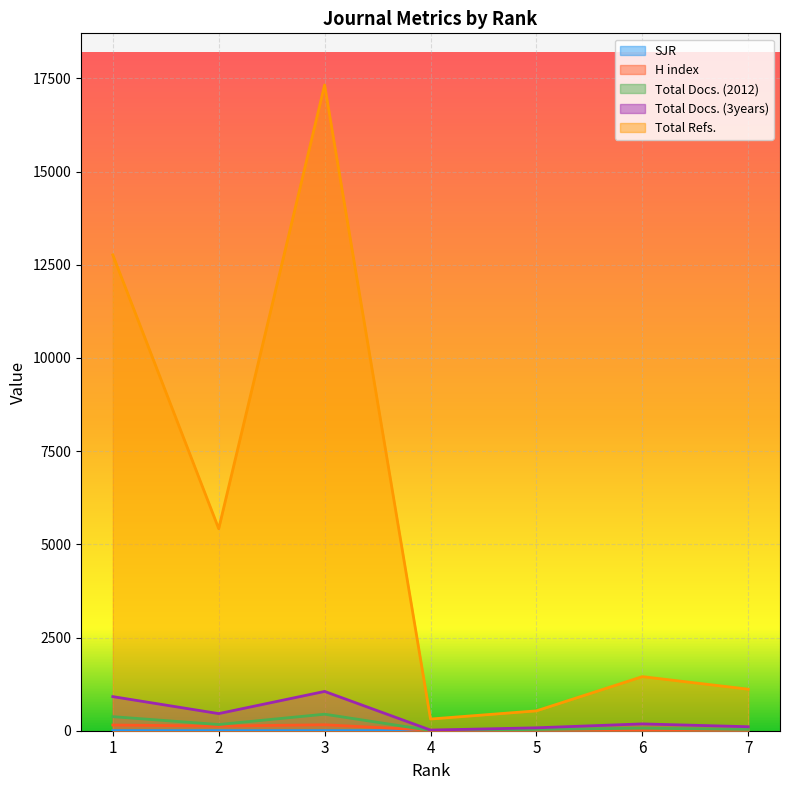

List the series in order of their peak value, highest first.

Total Refs., Total Docs. (3years), Total Docs. (2012), H index, SJR